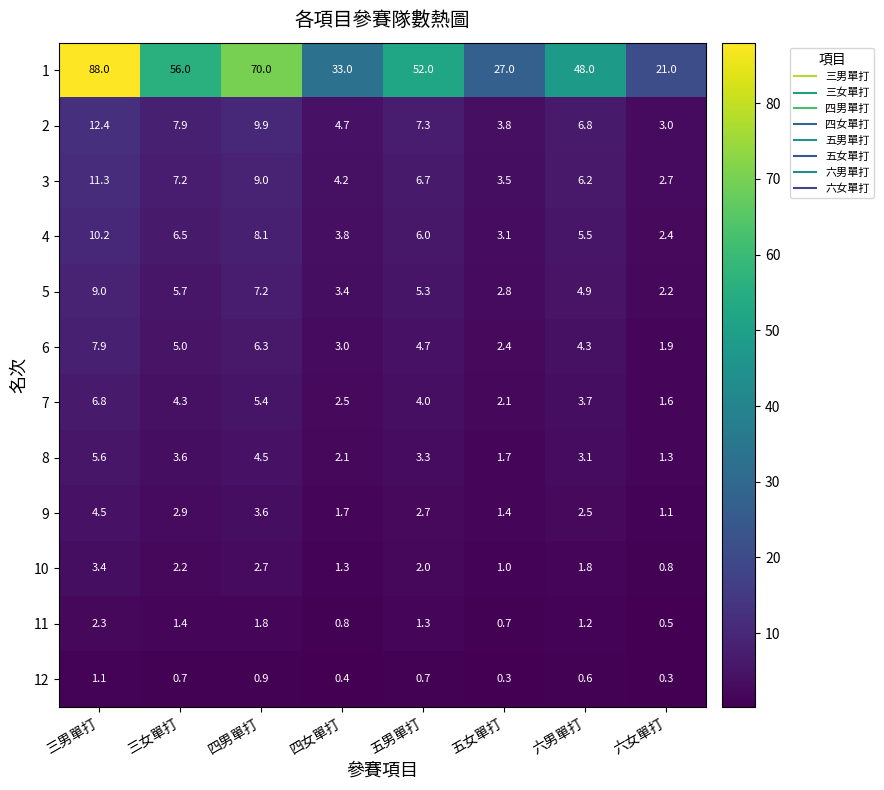

What is the sum of the 7 values at 五男單打 and 五女單打?

6.1